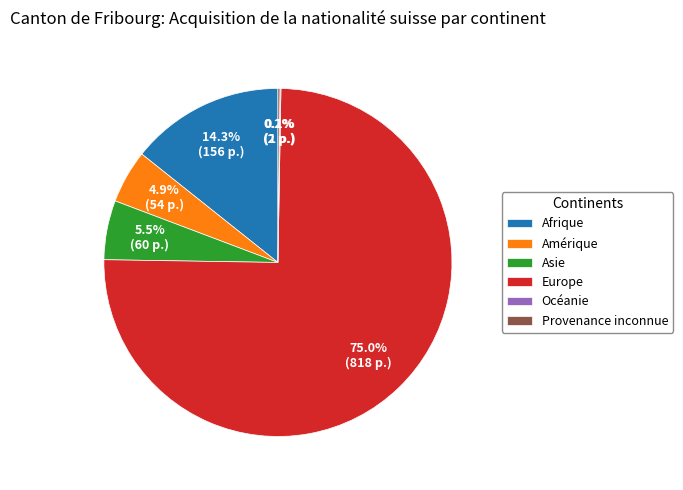

Which slice is the largest?

Europe